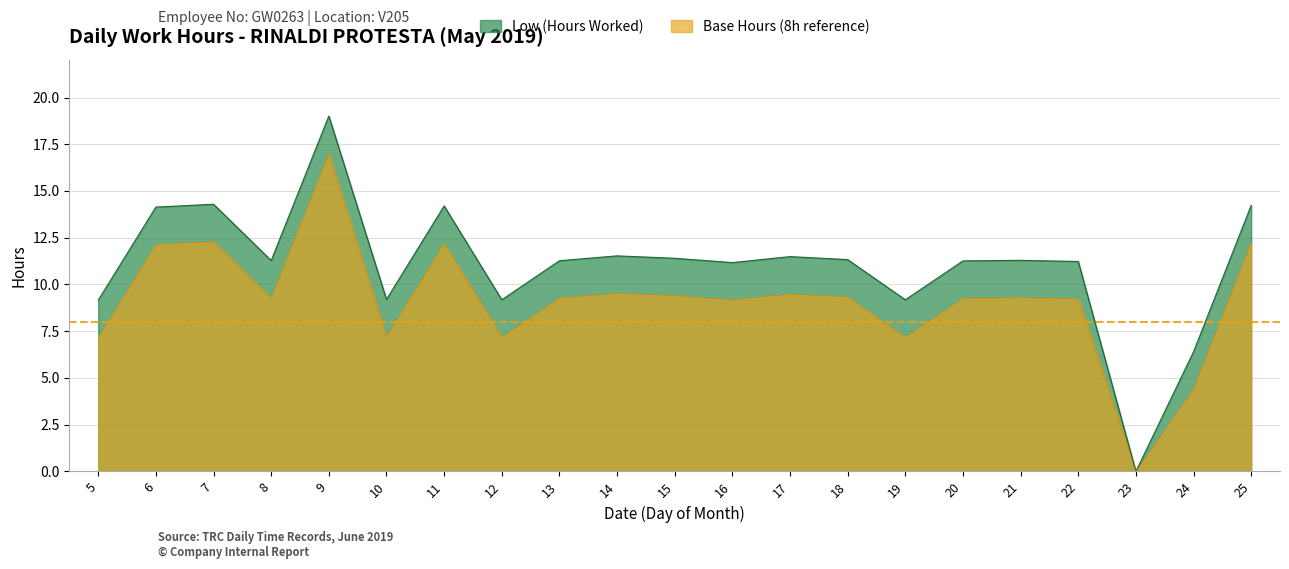

What is the value of the 5th point from the left?

19.0